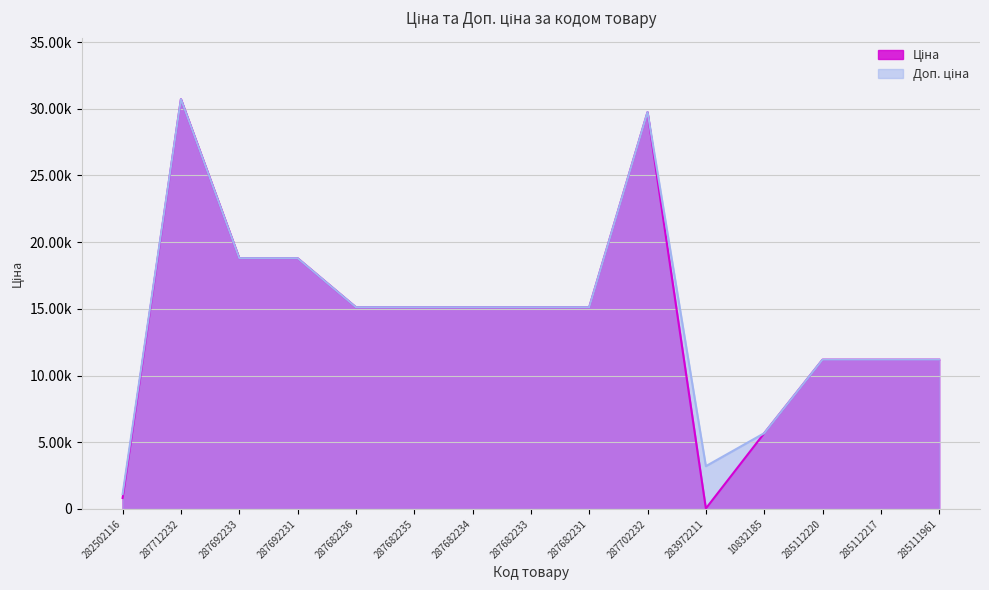

What is the sum of the Ціна values at 287682233 and 287682235?

30240.0